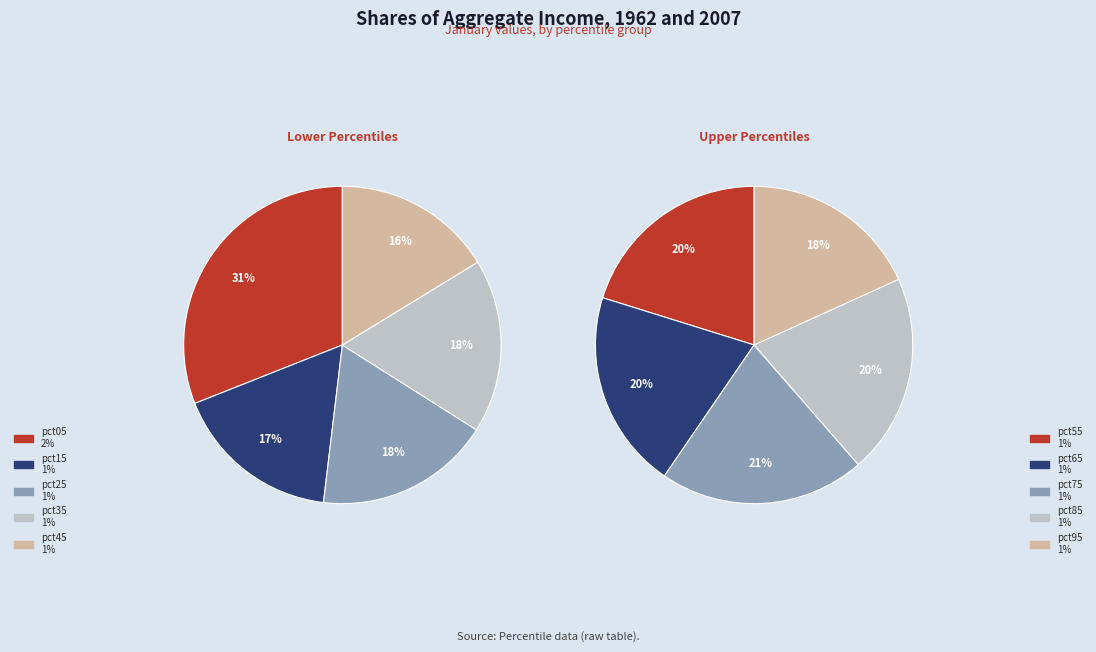

What is the change in value from pct35 to pct55?

-0.1